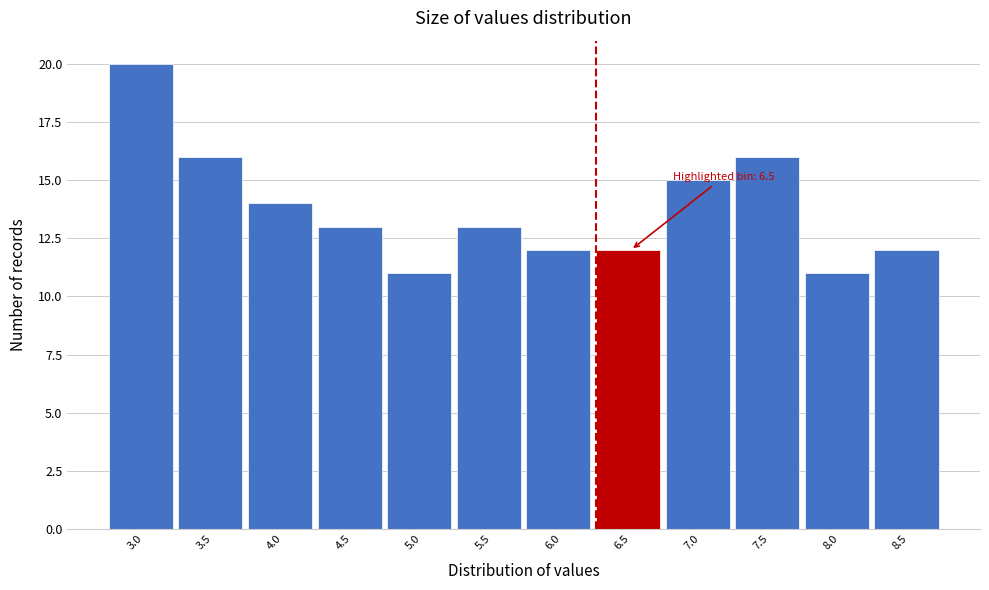

Reading right to left, list all the values displayed in this chart.

8.5=12	8.0=11	7.5=16	7.0=15	6.5=12	6.0=12	5.5=13	5.0=11	4.5=13	4.0=14	3.5=16	3.0=20